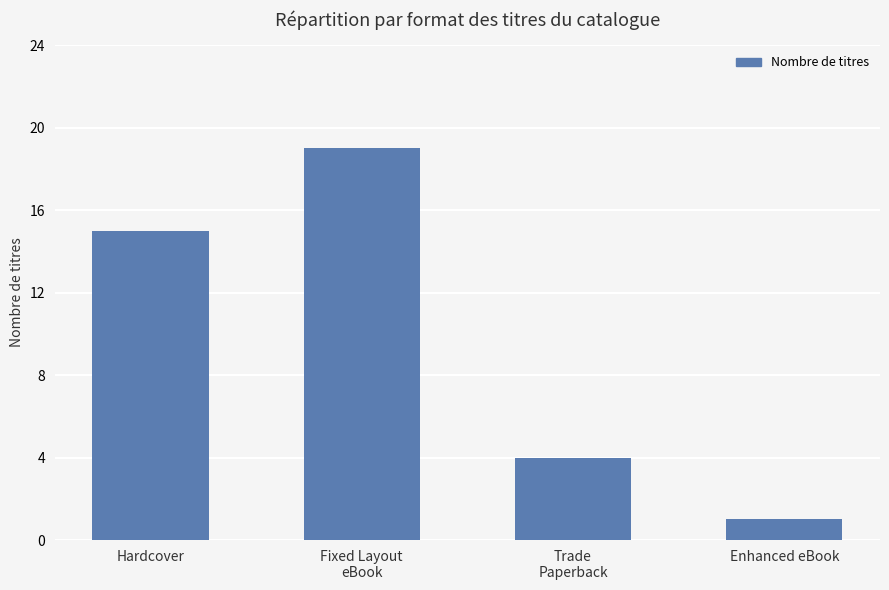

Does the chart contain stacked bars?

No